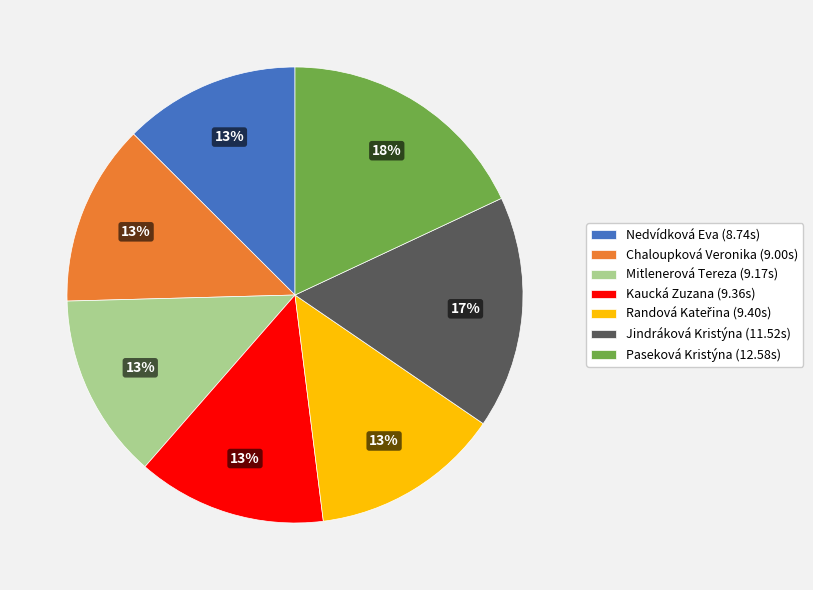

To the nearest percent, what portion does Kaucká Zuzana (9.36s) represent?

13%